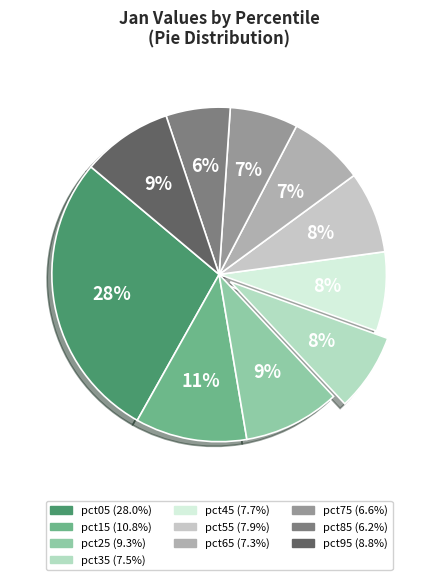

Which category has the biggest portion of the pie?

pct05